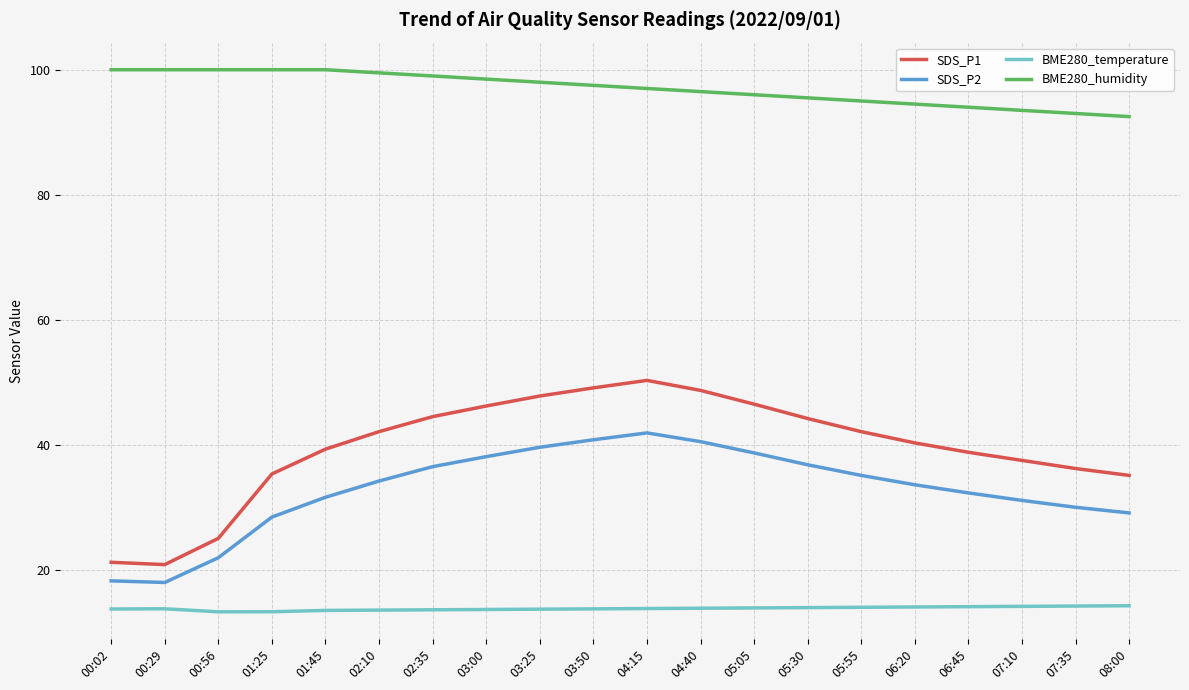

What is the maximum value shown in the chart?

100.0